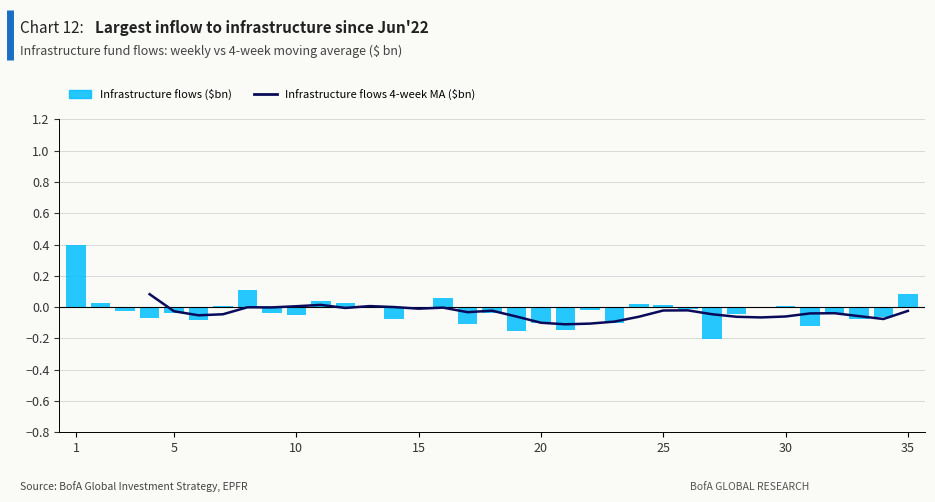

Which series changed the most between 10 and 28?

Infrastructure flows 4-week MA ($bn)